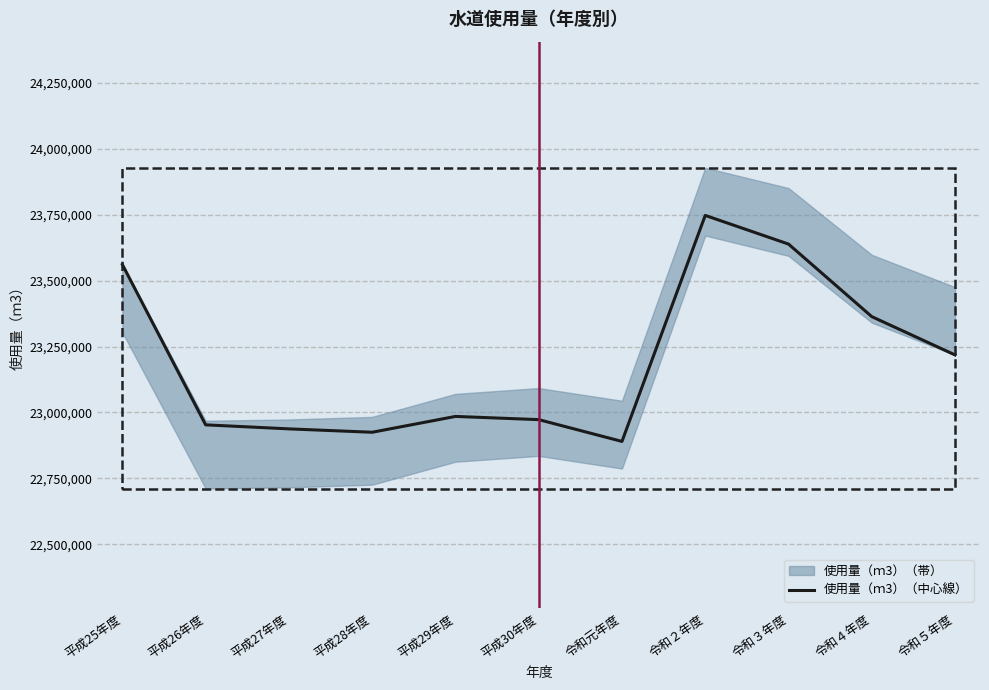

Read the value at 平成28年度.

22924966